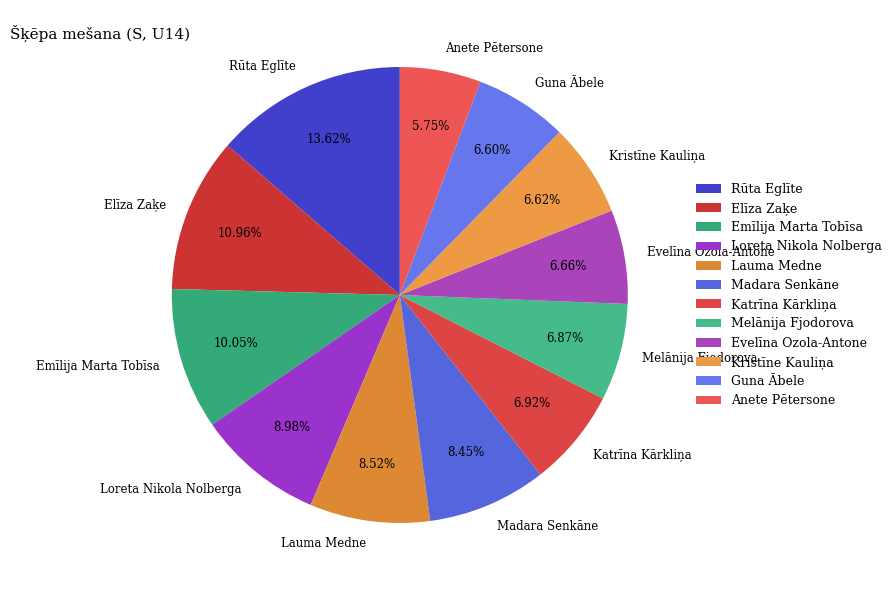

What percentage is NOT represented by Rūta Eglīte?

86.4%